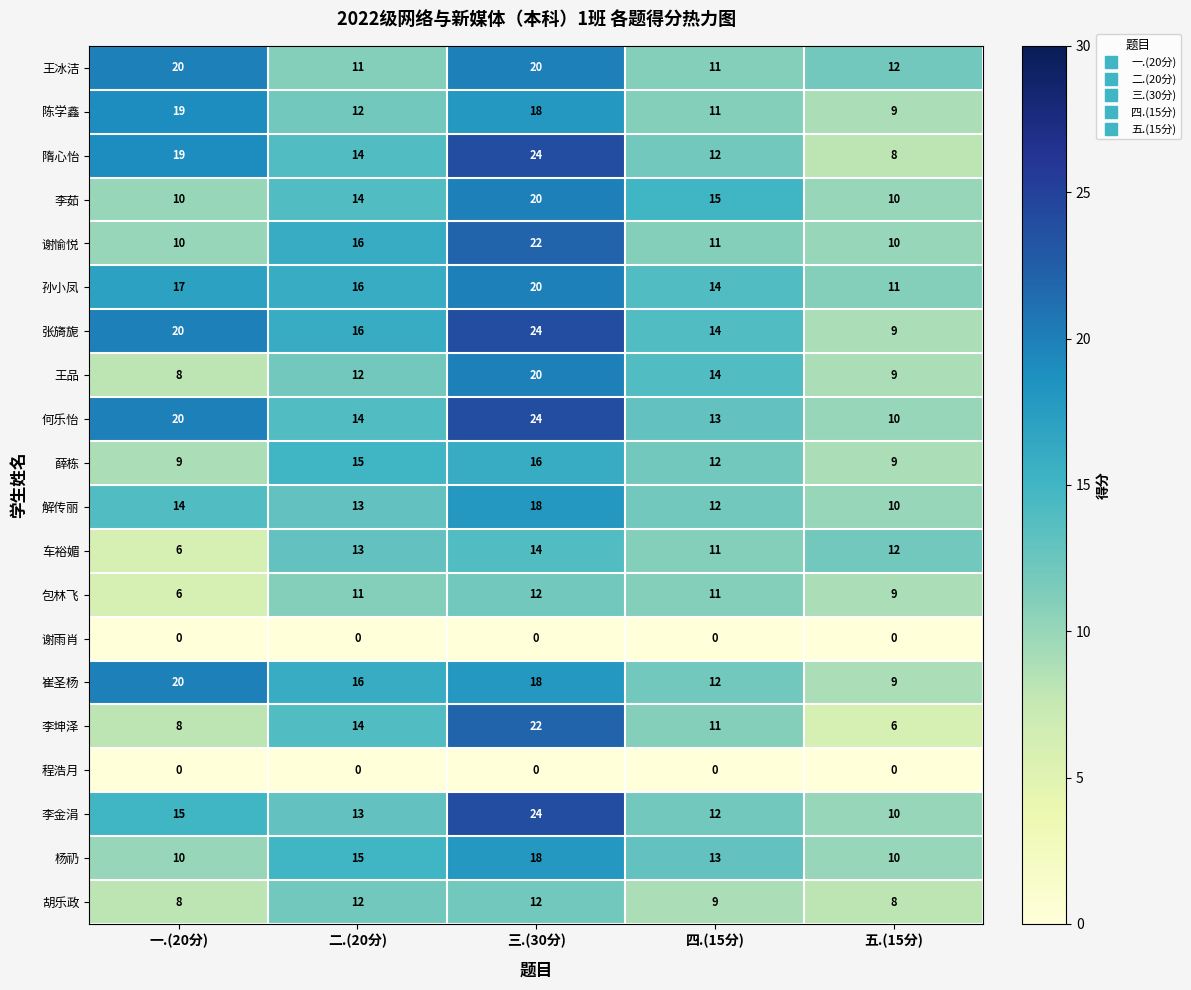

What is the difference between the maximum and second lowest values in the 李茹 series?

10